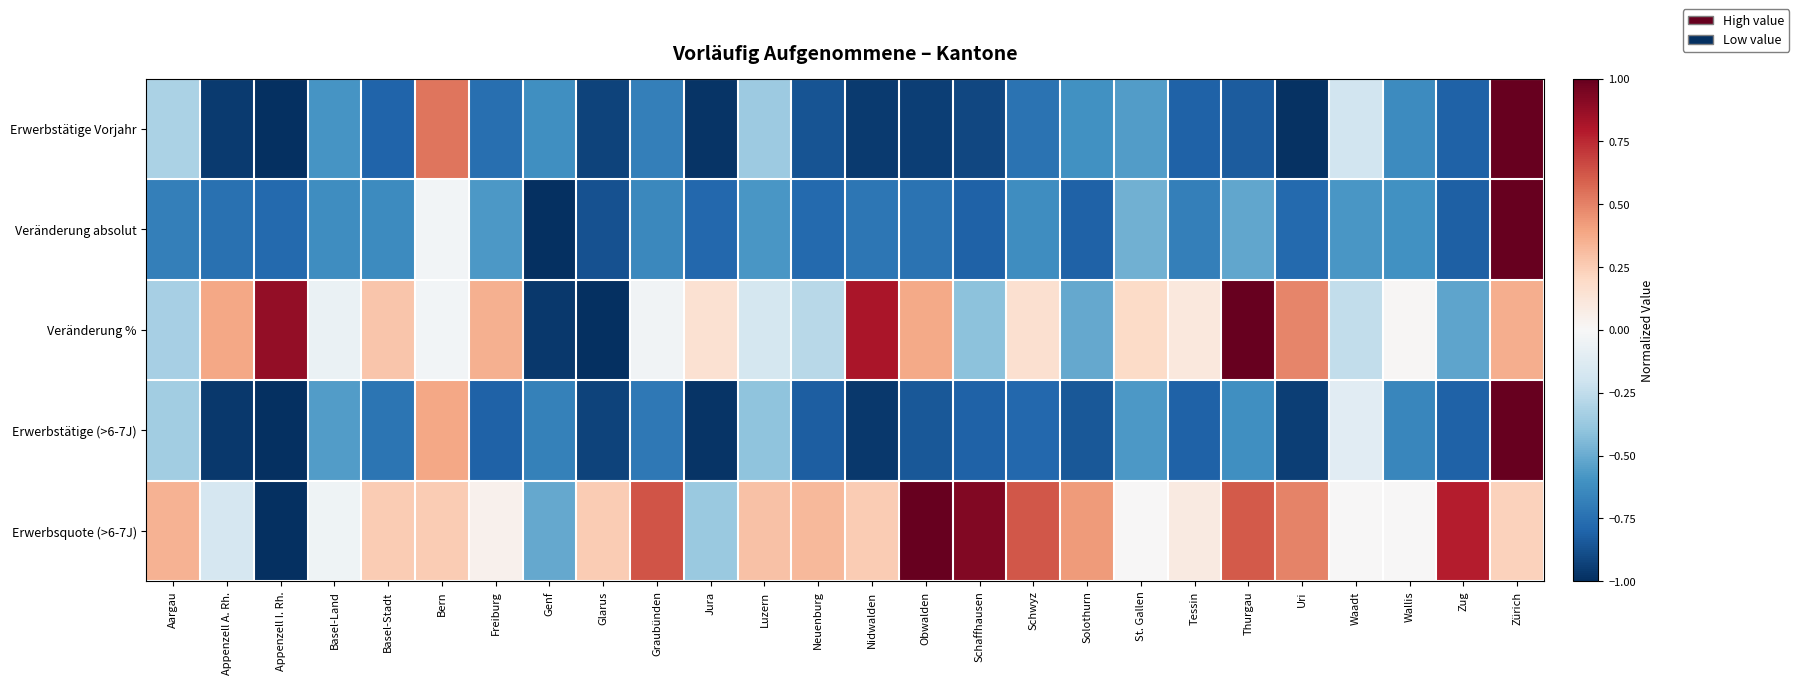

Reading left to right, extract all data points from this chart.

Erwerbstätige Vorjahr: Aargau=-0.3	Appenzell A. Rh.=-1.0	Appenzell I. Rh.=-1.0	Basel-Land=-0.6	Basel-Stadt=-0.8	Bern=0.5	Freiburg=-0.8	Genf=-0.6	Glarus=-0.9	Graubünden=-0.7	Jura=-1.0	Luzern=-0.4	Neuenburg=-0.9	Nidwalden=-1.0	Obwalden=-0.9	Schaffhausen=-0.9	Schwyz=-0.7	Solothurn=-0.6	St. Gallen=-0.6	Tessin=-0.8	Thurgau=-0.8	Uri=-1.0	Waadt=-0.2	Wallis=-0.6	Zug=-0.8	Zürich=1.0
Veränderung absolut: Aargau=-0.7	Appenzell A. Rh.=-0.8	Appenzell I. Rh.=-0.8	Basel-Land=-0.6	Basel-Stadt=-0.6	Bern=-0.0	Freiburg=-0.6	Genf=-1.0	Glarus=-0.9	Graubünden=-0.6	Jura=-0.8	Luzern=-0.6	Neuenburg=-0.8	Nidwalden=-0.7	Obwalden=-0.7	Schaffhausen=-0.8	Schwyz=-0.6	Solothurn=-0.8	St. Gallen=-0.5	Tessin=-0.7	Thurgau=-0.5	Uri=-0.8	Waadt=-0.6	Wallis=-0.6	Zug=-0.8	Zürich=1.0
Veränderung %: Aargau=-0.3	Appenzell A. Rh.=0.4	Appenzell I. Rh.=0.9	Basel-Land=-0.1	Basel-Stadt=0.3	Bern=-0.0	Freiburg=0.4	Genf=-1.0	Glarus=-1.0	Graubünden=-0.0	Jura=0.2	Luzern=-0.2	Neuenburg=-0.3	Nidwalden=0.8	Obwalden=0.4	Schaffhausen=-0.4	Schwyz=0.2	Solothurn=-0.5	St. Gallen=0.2	Tessin=0.1	Thurgau=1.0	Uri=0.5	Waadt=-0.2	Wallis=0.0	Zug=-0.5	Zürich=0.4
Erwerbstätige (>6-7J): Aargau=-0.3	Appenzell A. Rh.=-1.0	Appenzell I. Rh.=-1.0	Basel-Land=-0.6	Basel-Stadt=-0.7	Bern=0.4	Freiburg=-0.8	Genf=-0.7	Glarus=-0.9	Graubünden=-0.7	Jura=-1.0	Luzern=-0.4	Neuenburg=-0.8	Nidwalden=-1.0	Obwalden=-0.8	Schaffhausen=-0.8	Schwyz=-0.8	Solothurn=-0.8	St. Gallen=-0.6	Tessin=-0.8	Thurgau=-0.6	Uri=-0.9	Waadt=-0.1	Wallis=-0.7	Zug=-0.8	Zürich=1.0
Erwerbsquote (>6-7J): Aargau=0.4	Appenzell A. Rh.=-0.2	Appenzell I. Rh.=-1.0	Basel-Land=-0.0	Basel-Stadt=0.2	Bern=0.2	Freiburg=0.0	Genf=-0.5	Glarus=0.2	Graubünden=0.6	Jura=-0.4	Luzern=0.3	Neuenburg=0.3	Nidwalden=0.2	Obwalden=1.0	Schaffhausen=0.9	Schwyz=0.6	Solothurn=0.4	St. Gallen=0.0	Tessin=0.1	Thurgau=0.6	Uri=0.5	Waadt=0.0	Wallis=0.0	Zug=0.8	Zürich=0.2